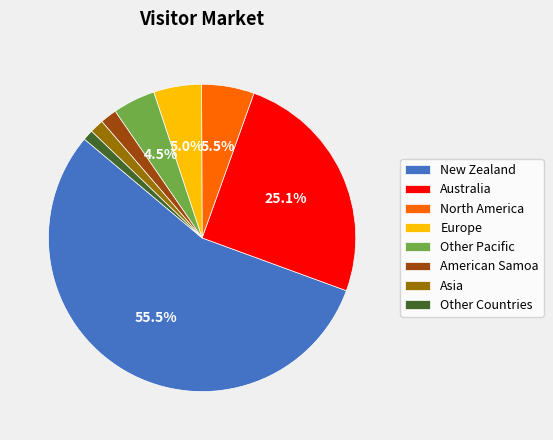

What is the largest slice in the pie chart?

New Zealand